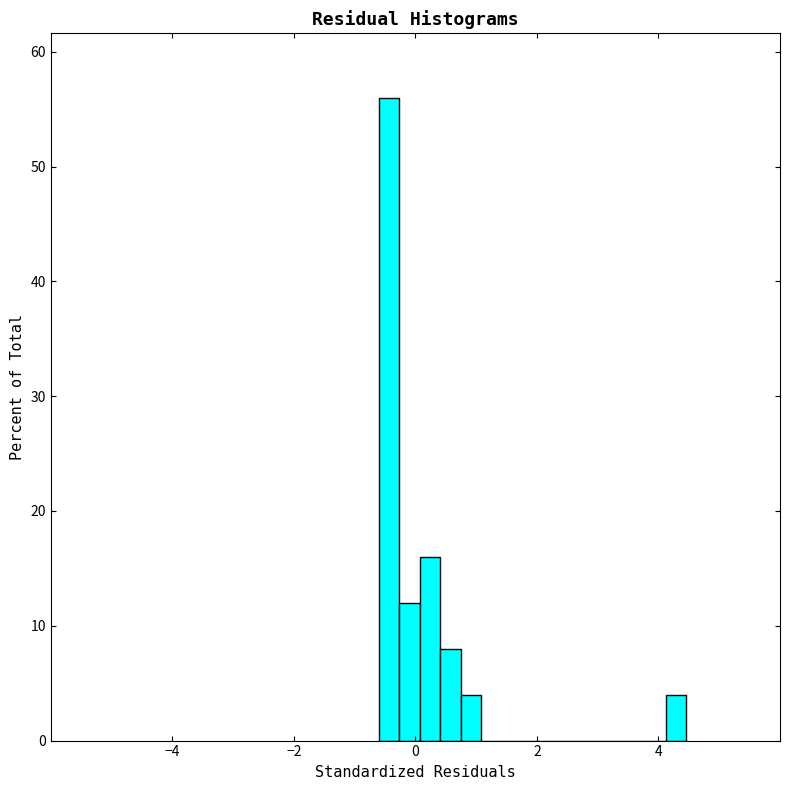

Read against the x-axis, roughly where is the centre of the tallest bar?

-0.4